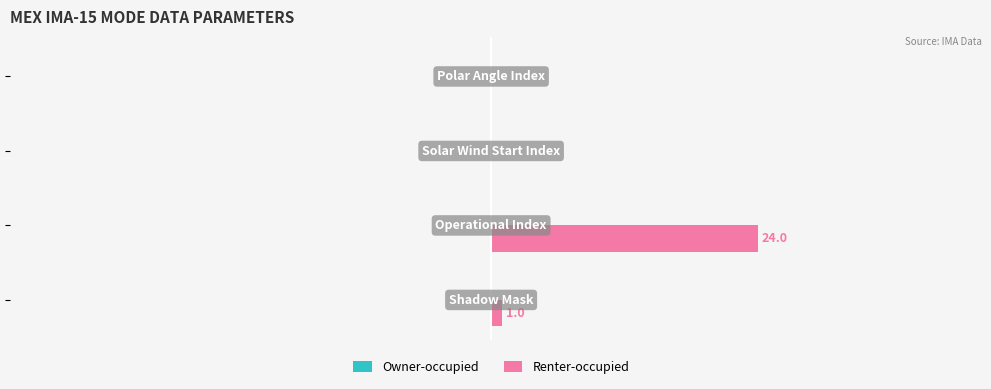

Are the bars horizontal?

Yes